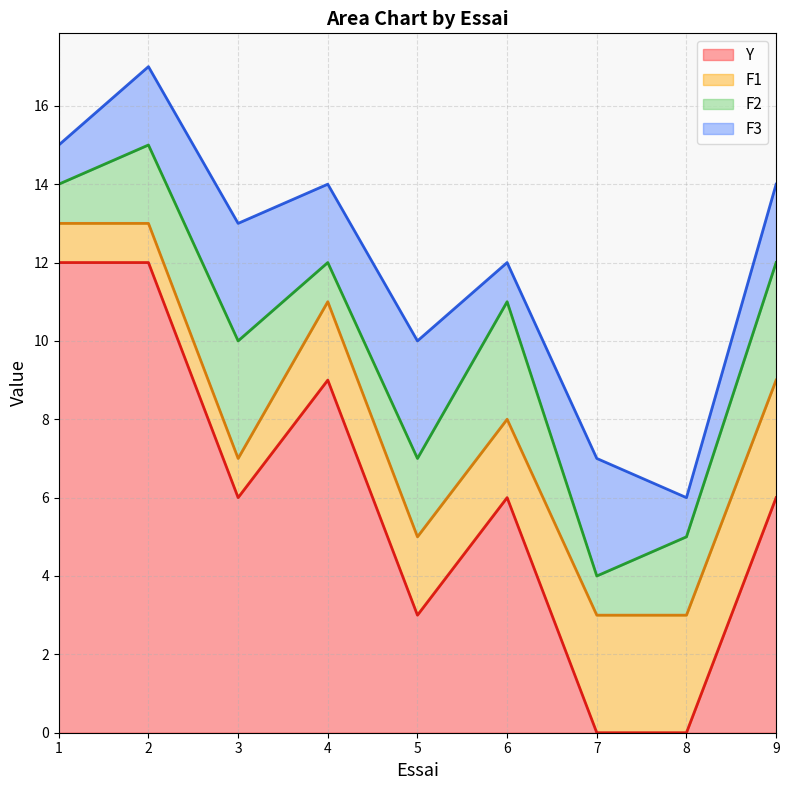

Which series has the largest total across all categories?

Y